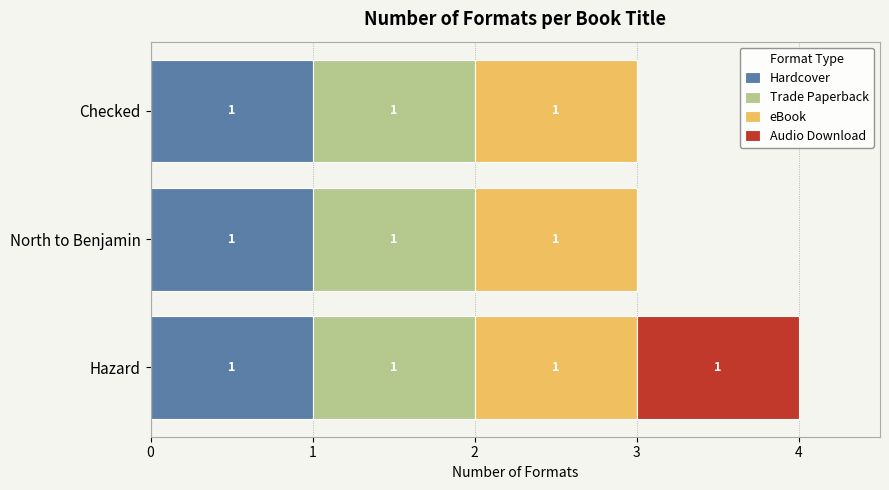

At which category is the sum across all series the highest?

Hazard